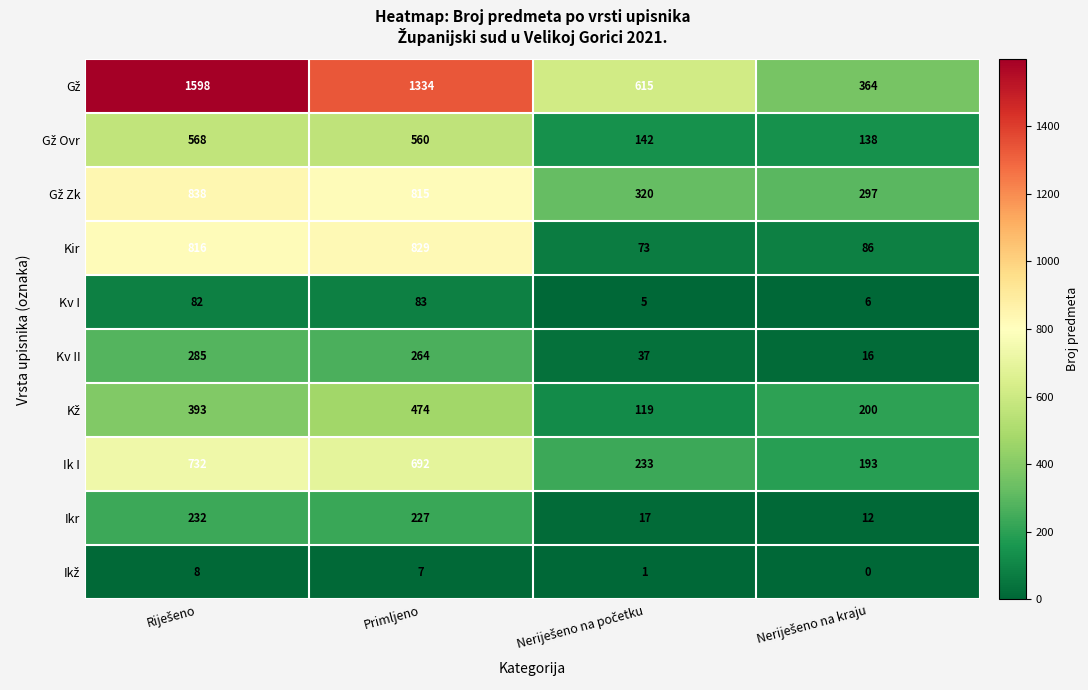

At how many categories does at least one series exceed 459?

3